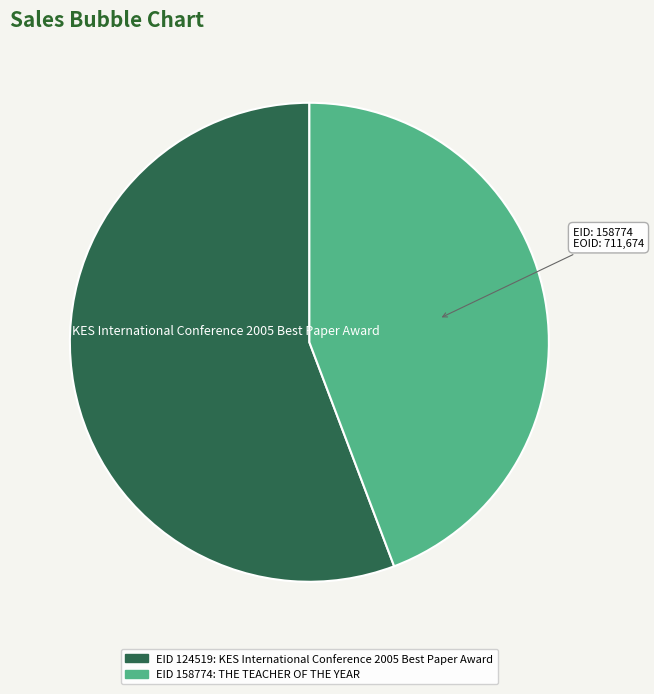

Is there any slice that represents more than half of the pie?

Yes